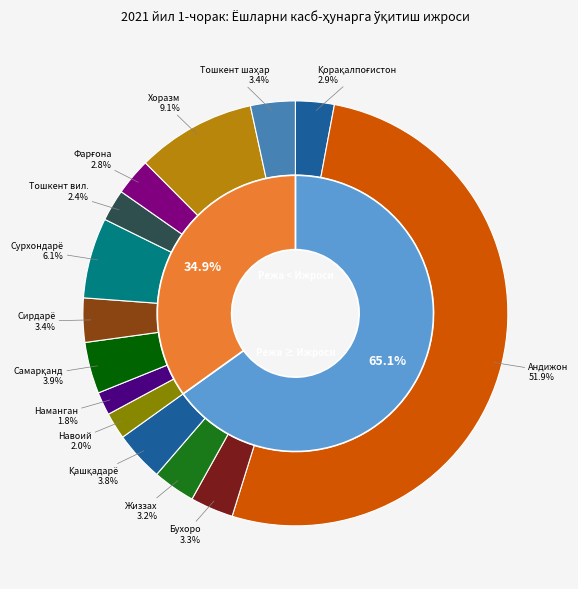

To the nearest percent, what percentage of the pie is Сирдарё вилояти?

3%